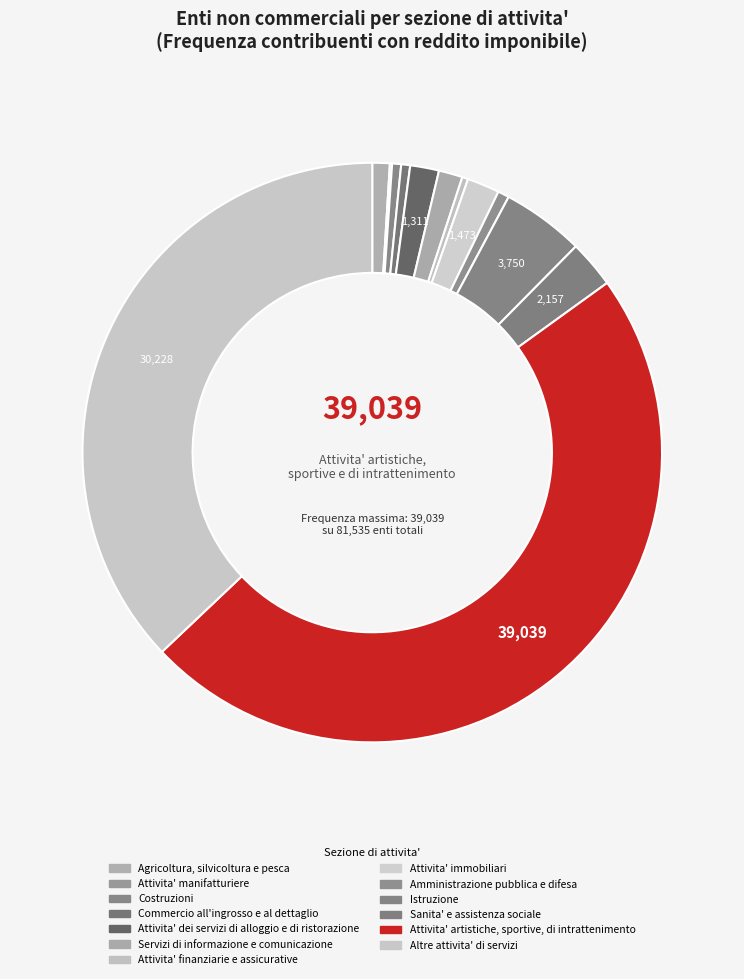

To the nearest percent, what is the difference between the Commercio all'ingrosso e al dettaglio and Servizi di informazione e comunicazione slice percentages?

1%